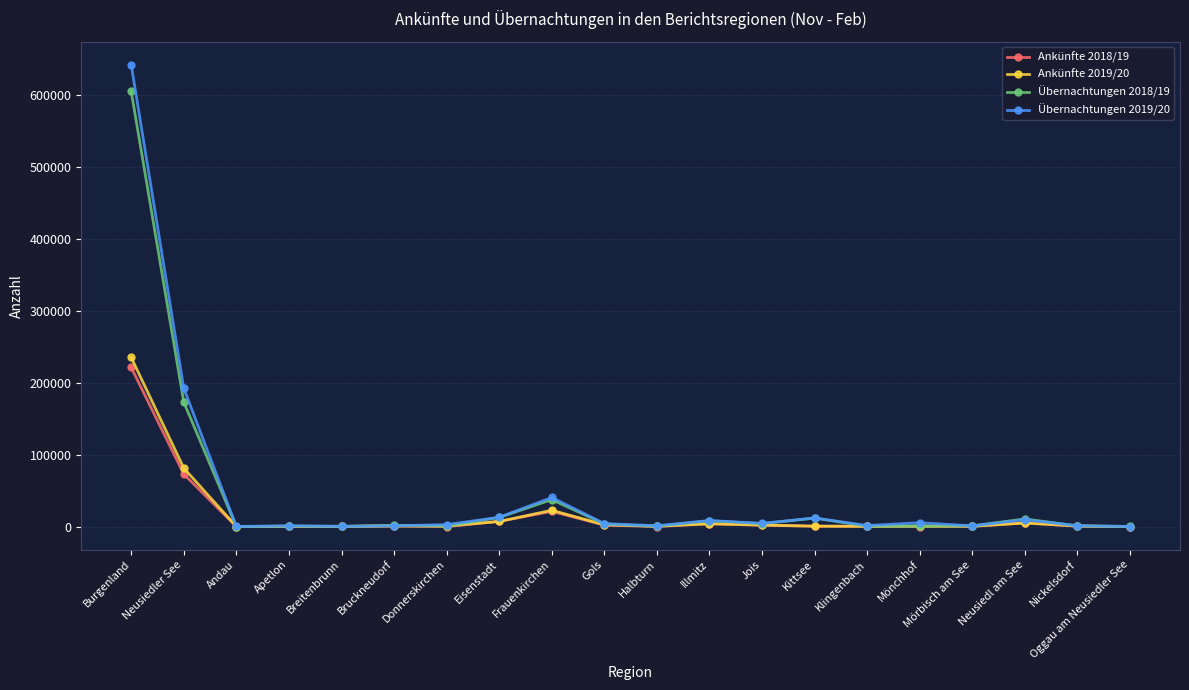

At which label does Übernachtungen 2018/19 reach its peak?

Burgenland